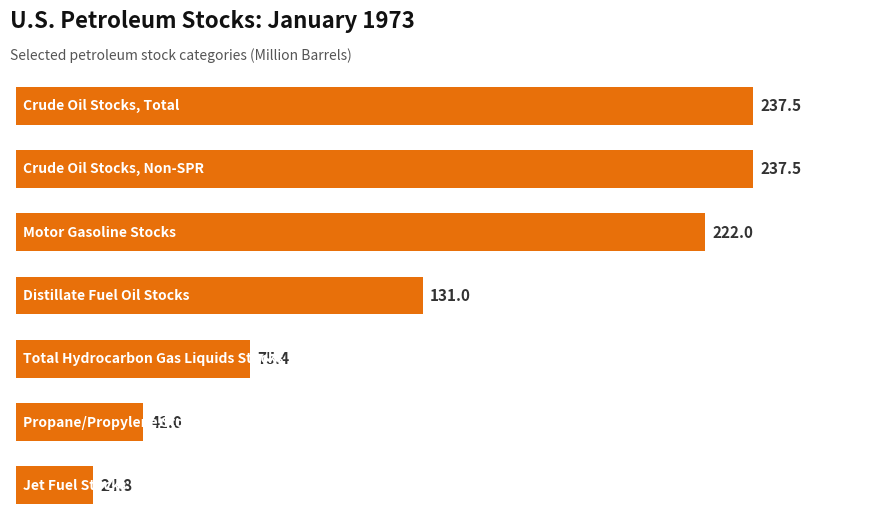

What is the maximum value shown in the chart?

237.5